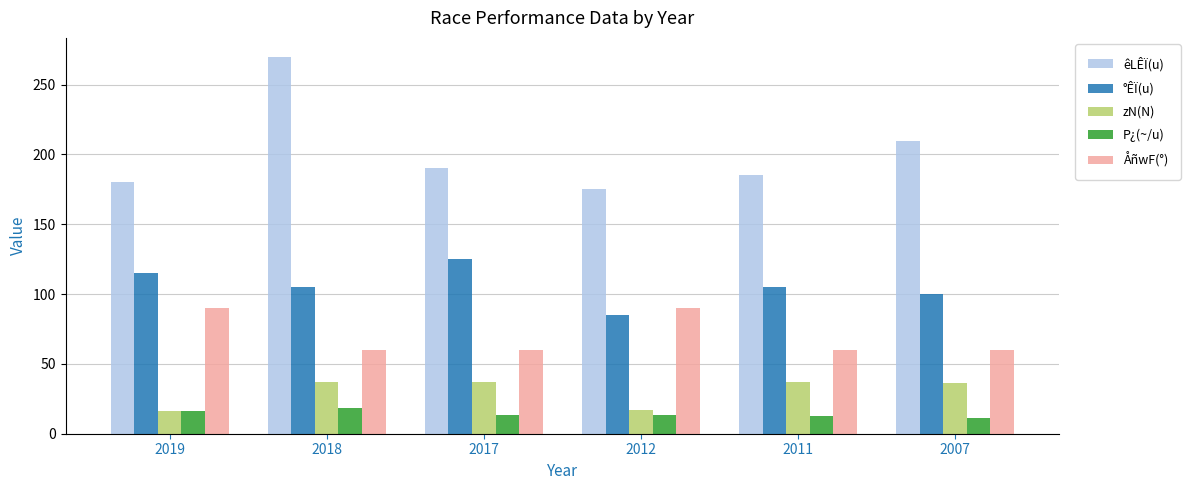

What is the value of the zN(N) bar at the 4th from the left?

17.0